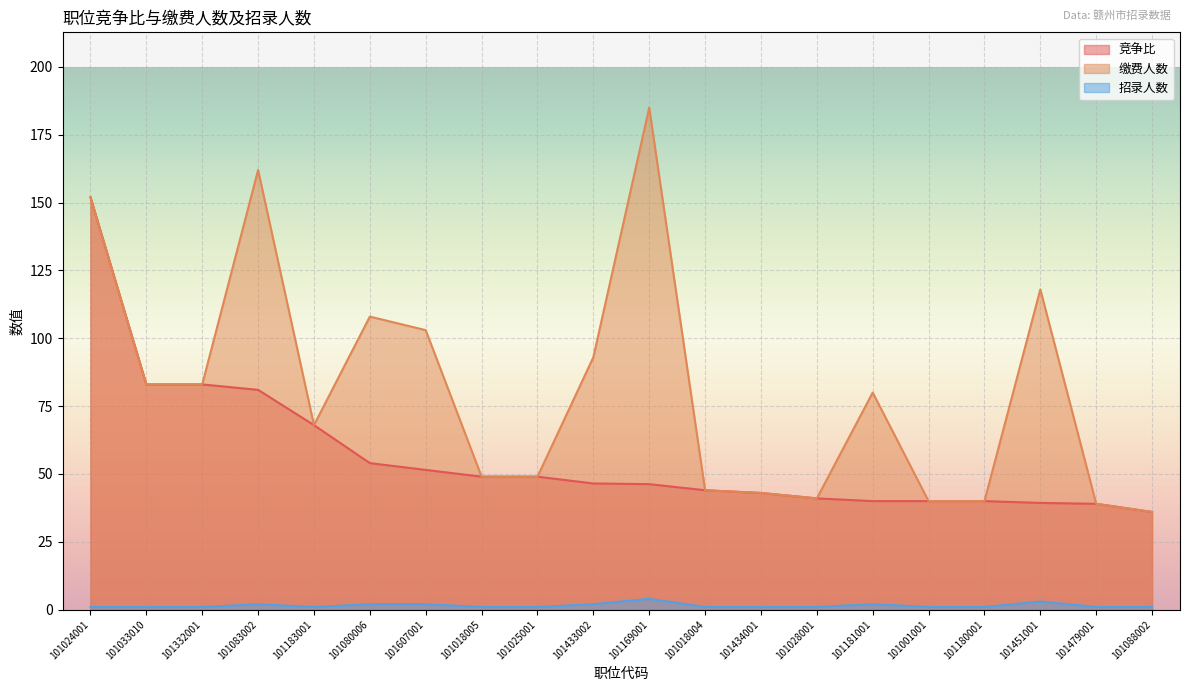

At which category is the sum across all series the highest?

101024001